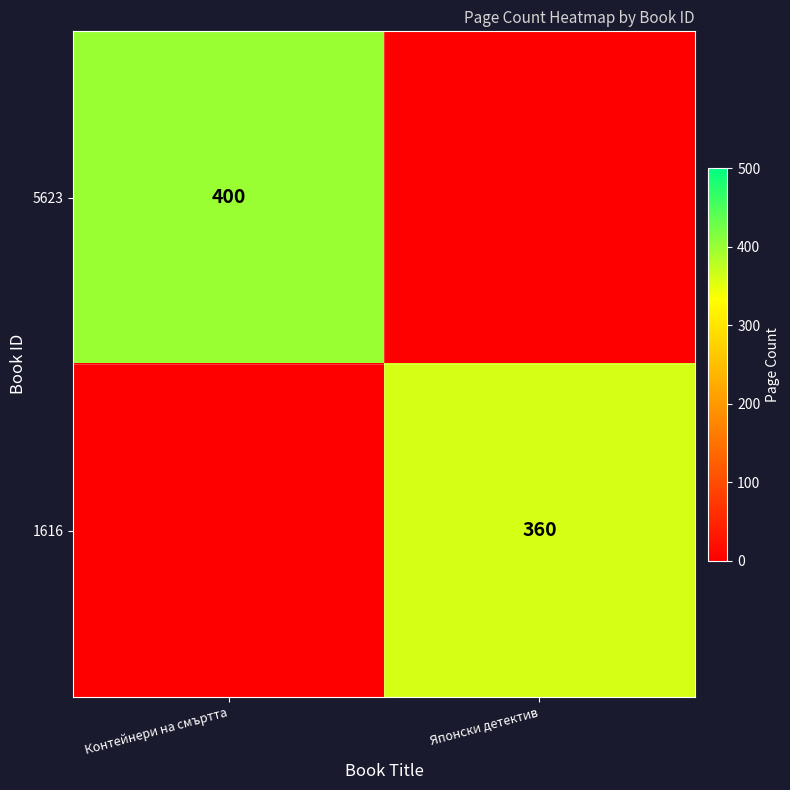

Is the value of 5623 at Контейнери на смъртта greater than the value of 1616 at Японски детектив?

Yes